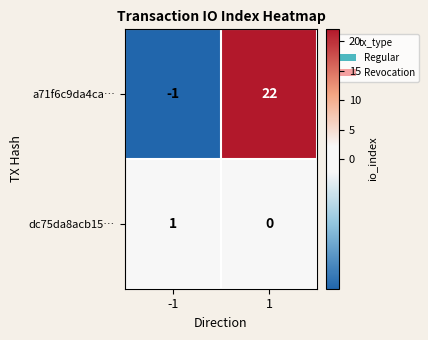

Which series has the largest range (max minus min)?

a71f6c9da4ca…